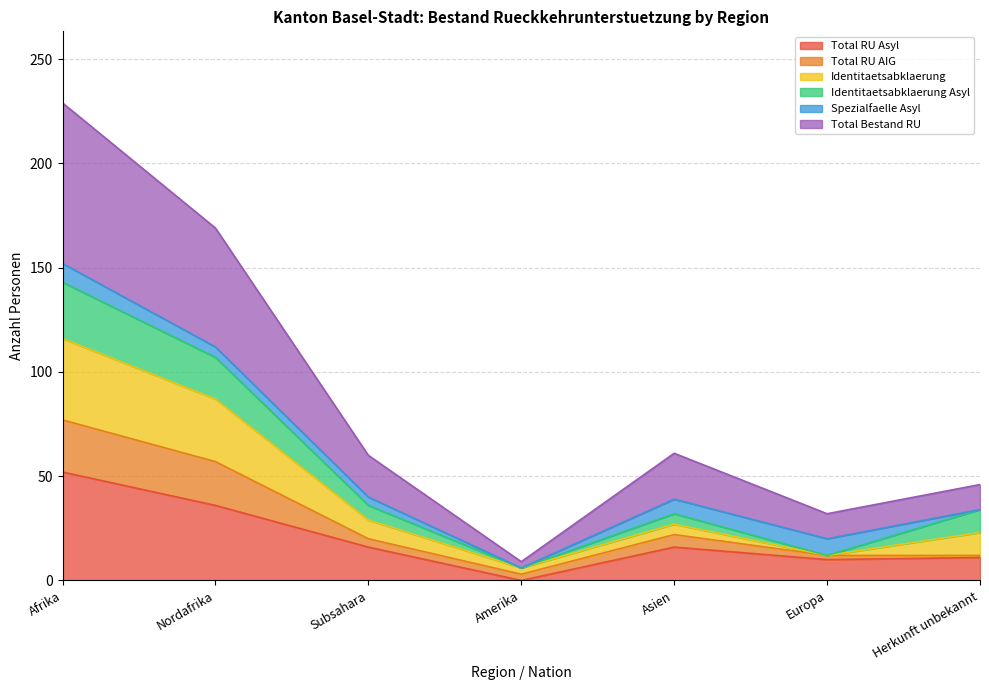

At which category does the chart reach its minimum across all series?

Amerika